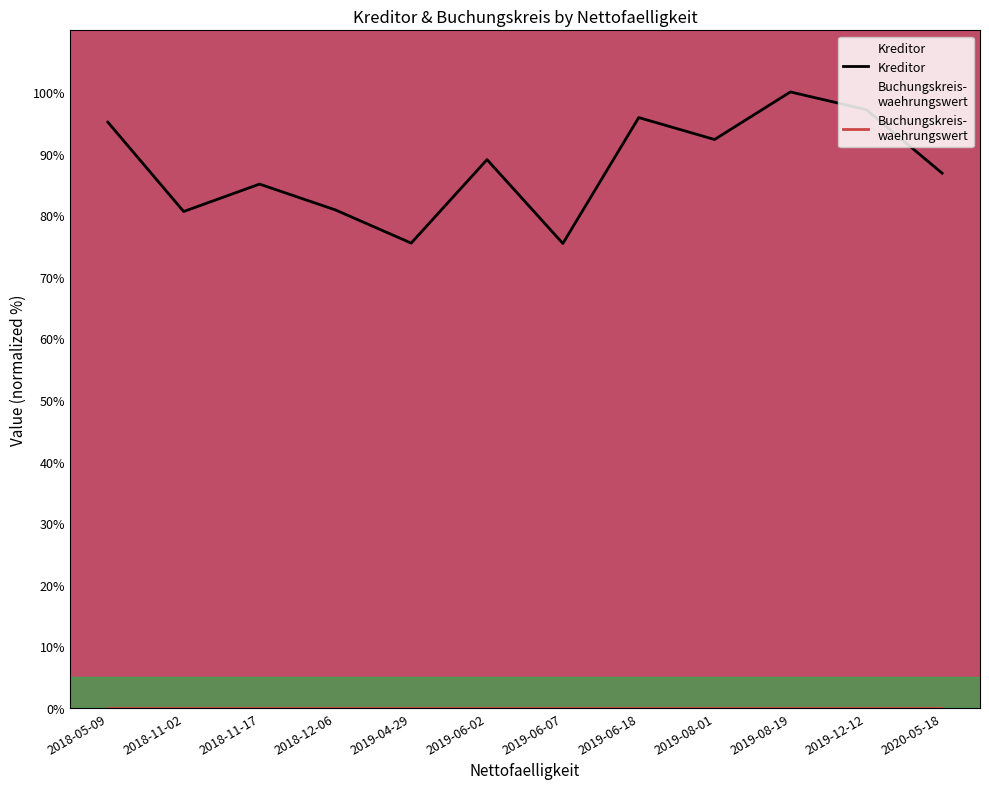

How many lines are shown in the chart?

2